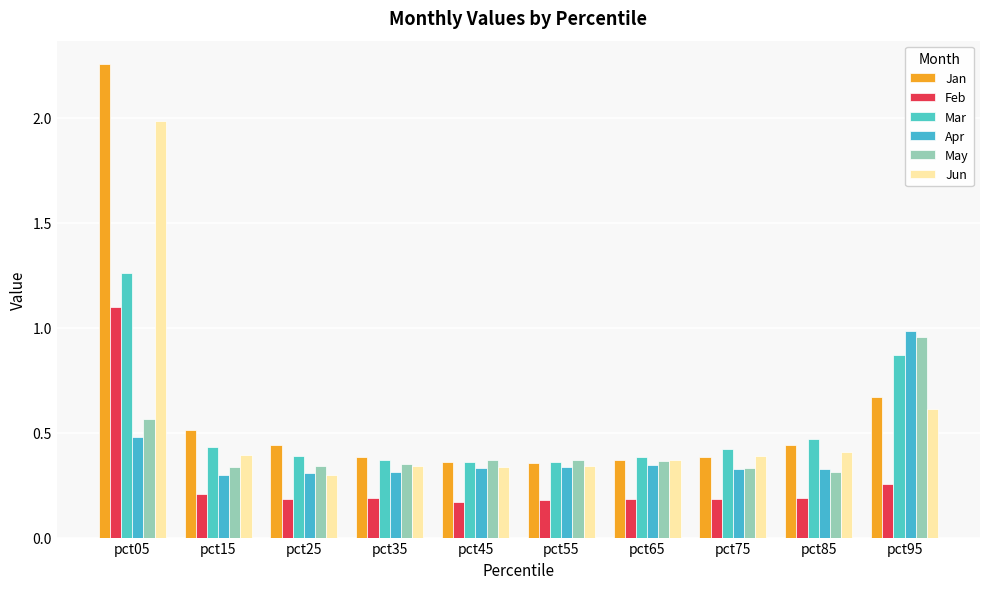

Which category has the lowest value in the Jun series?

pct25